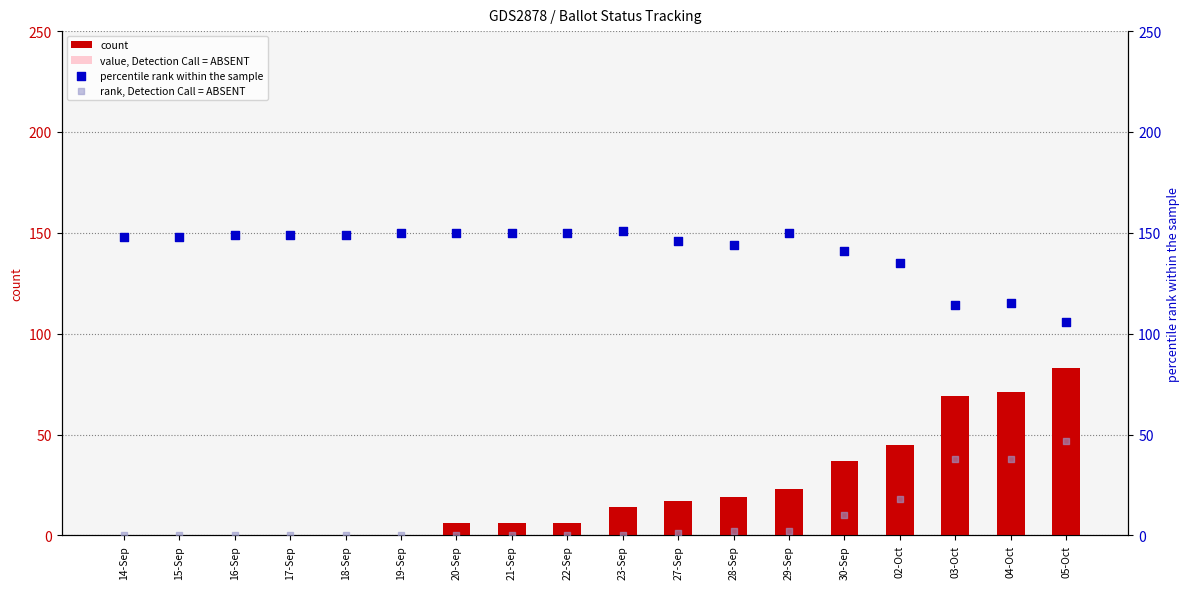

At how many categories does at least one series exceed 144?

12